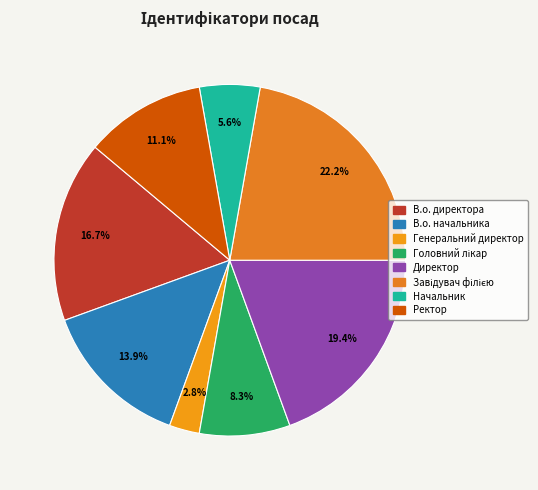

What portion of the pie excludes Директор?

80.6%